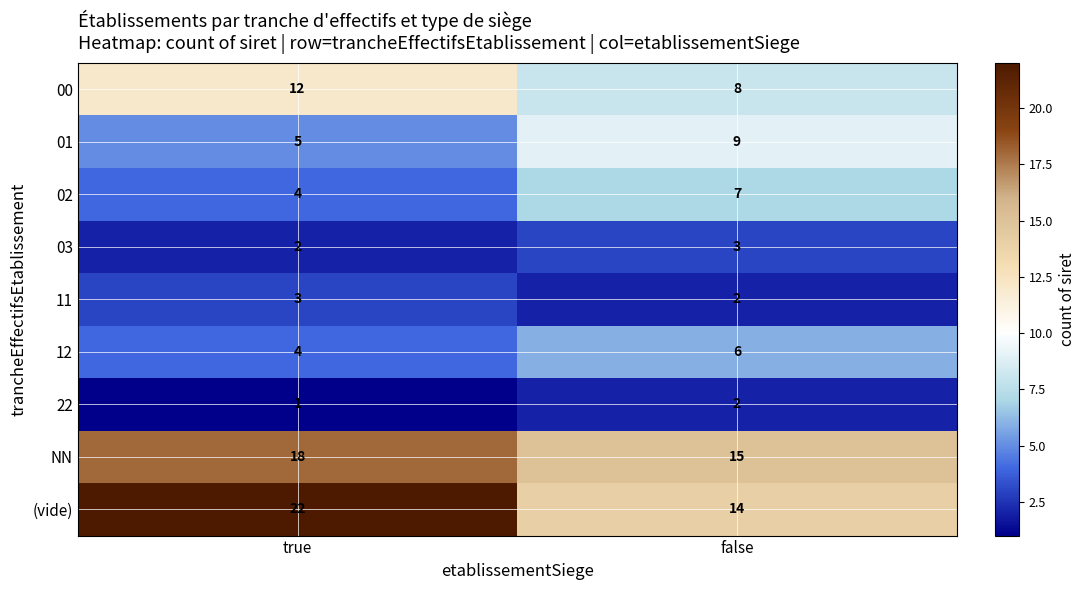

What is the maximum value shown in the chart?

22